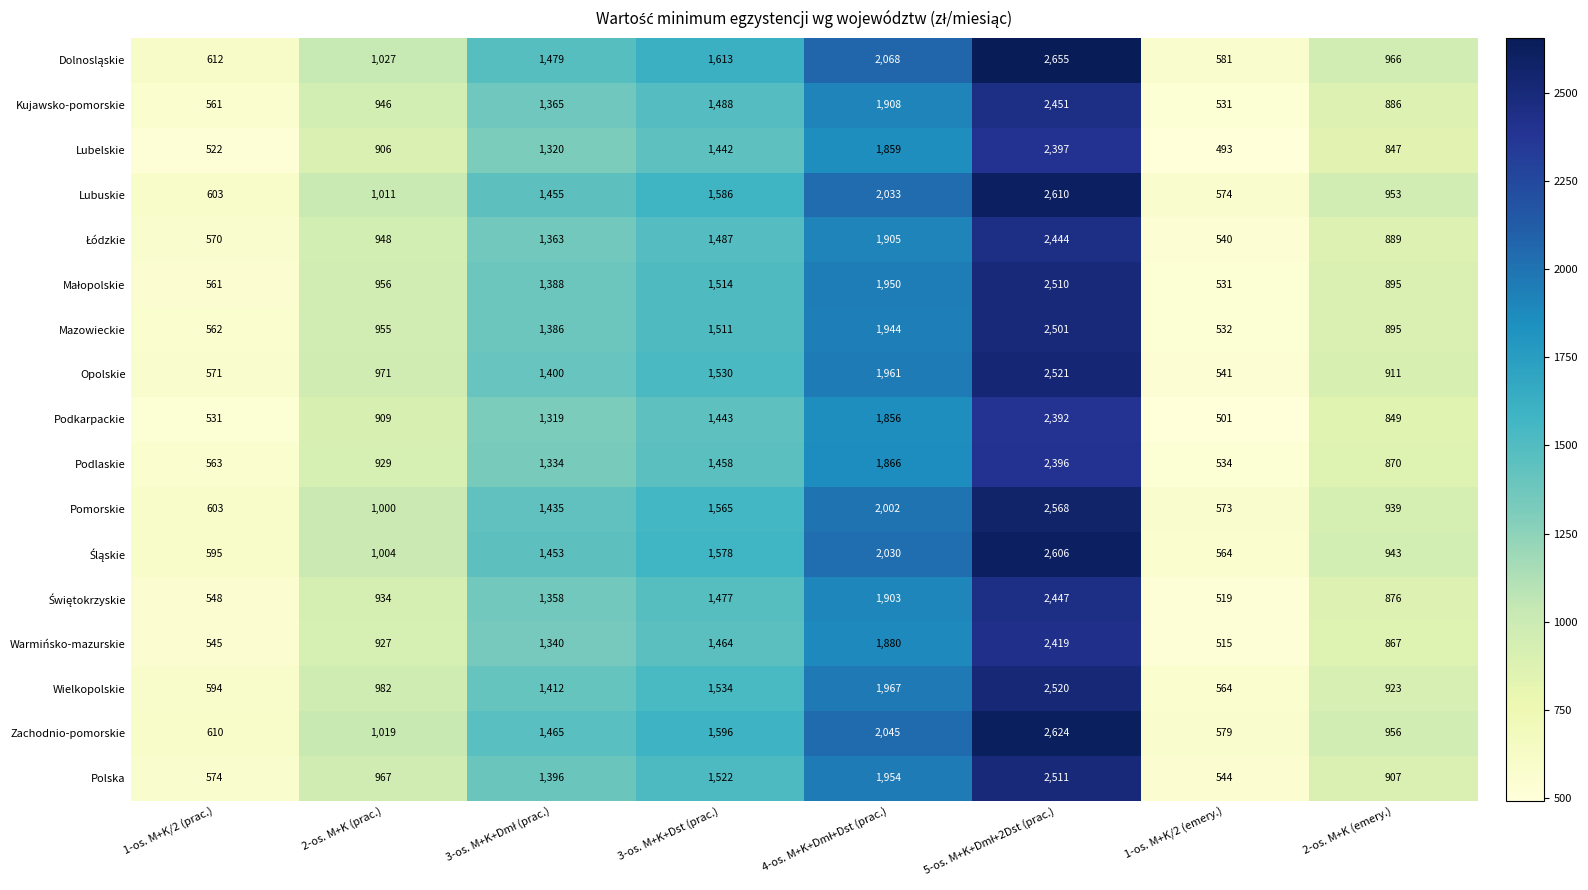

What is the difference between the maximum and minimum values in the Podkarpackie series?

1891